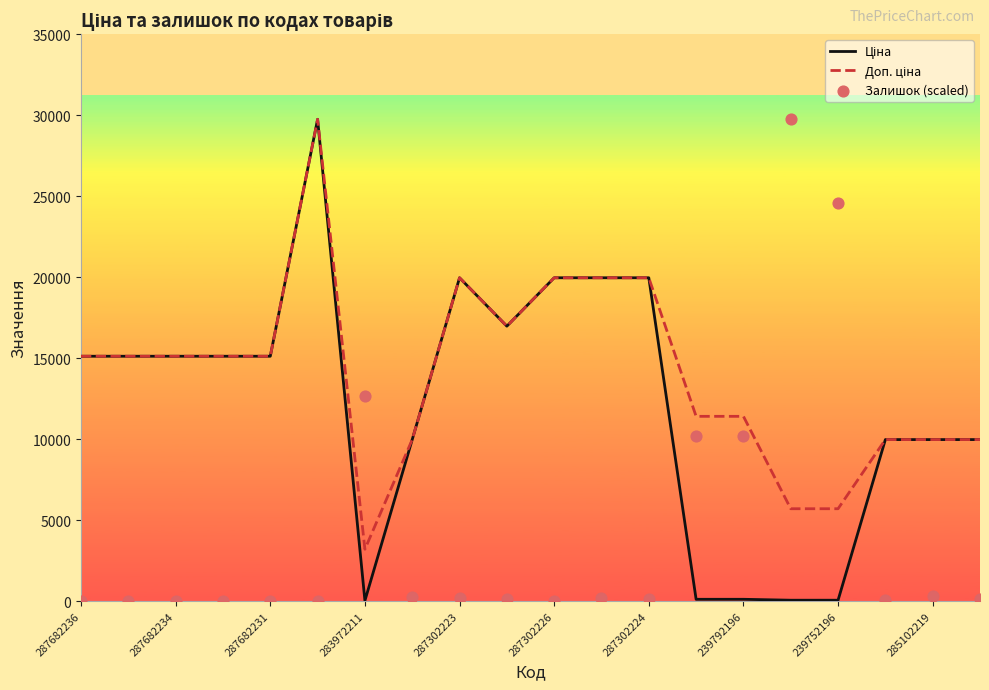

At how many categories does at least one series exceed 25799?

2